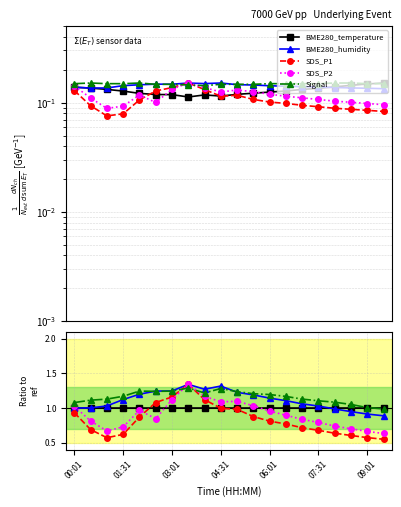

How many lines are shown in the chart?

5